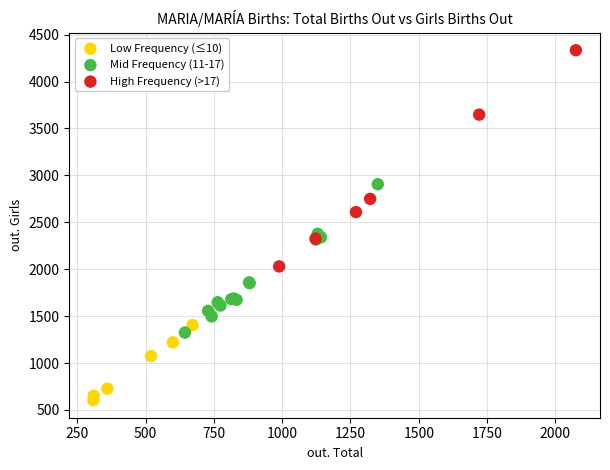

Which series reaches the minimum Y coordinate?

Low Frequency (≤10)